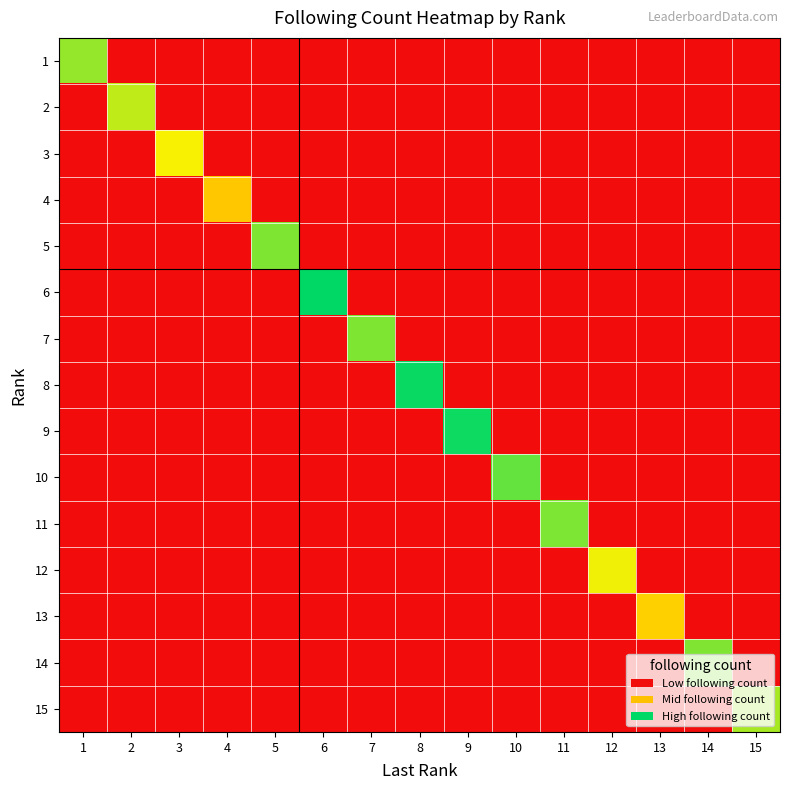

At which category is the sum across all series the highest?

6